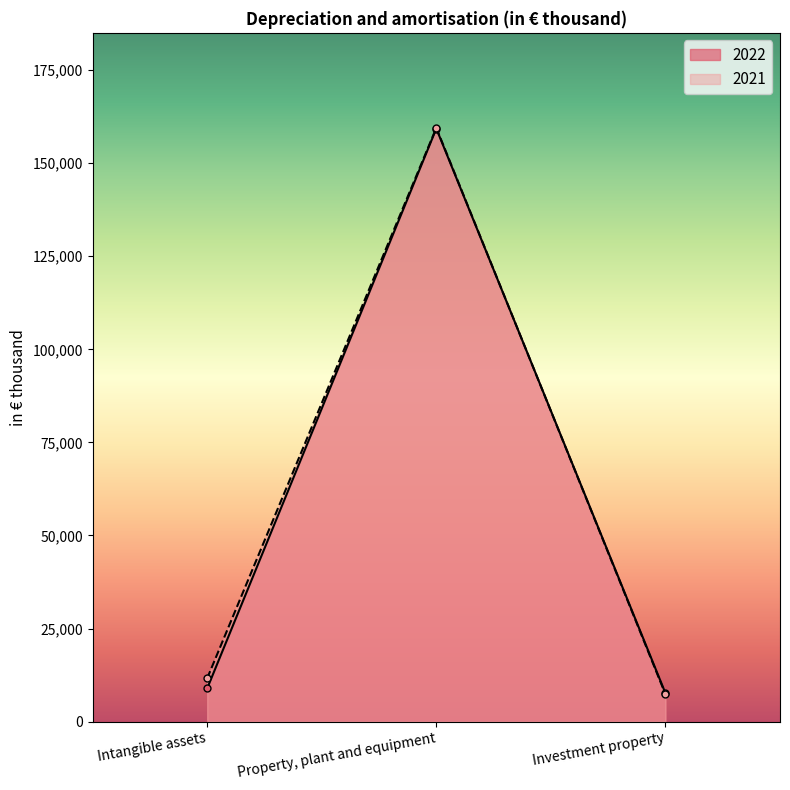

At how many categories does at least one series exceed 149939?

1